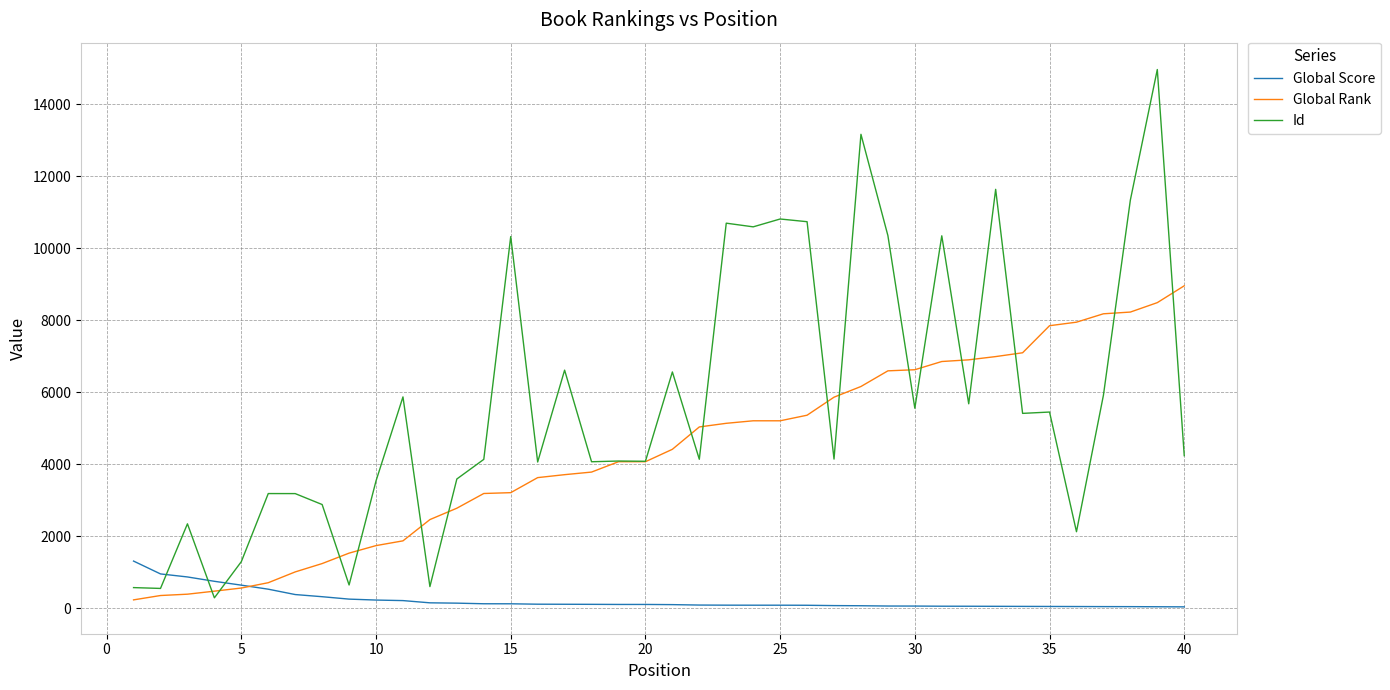

What is the maximum value shown in the chart?

14963